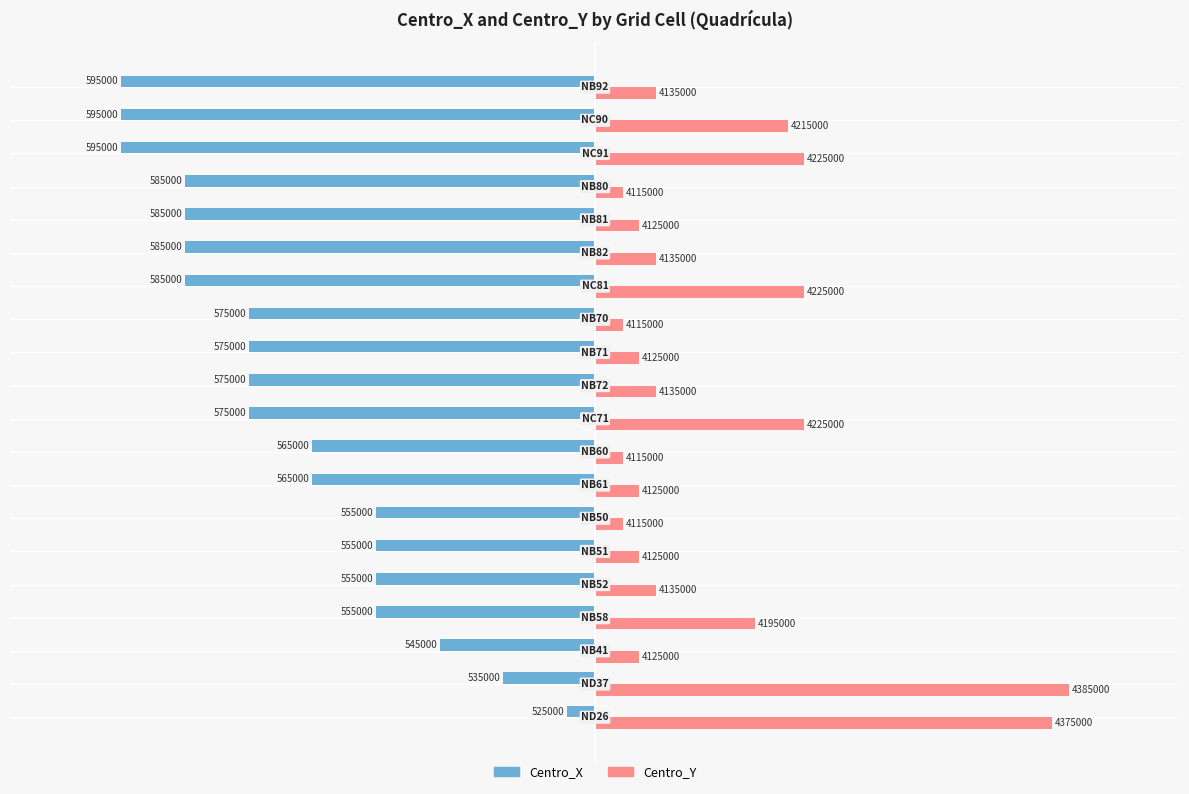

What are all the series names shown in the legend?

Centro_X, Centro_Y